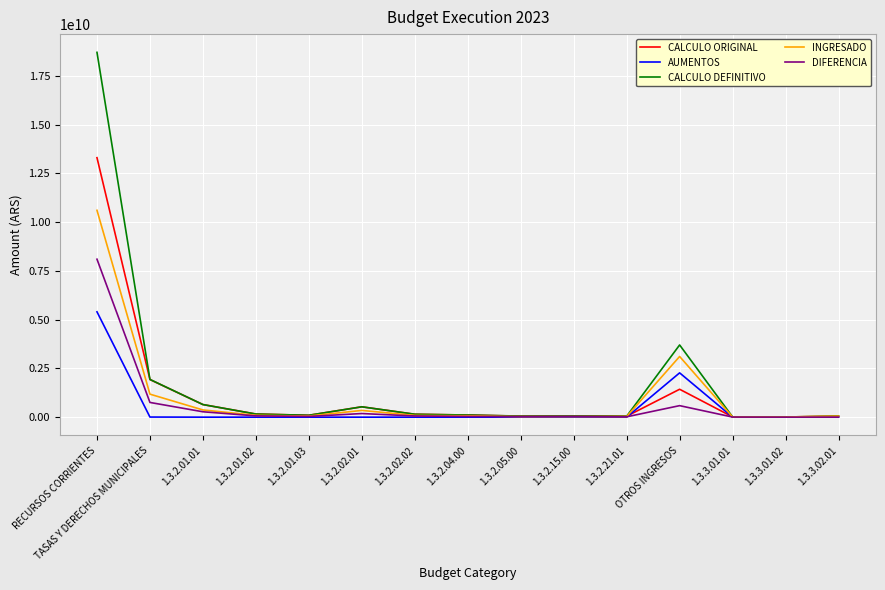

Does the chart display data point markers on the line(s)?

No